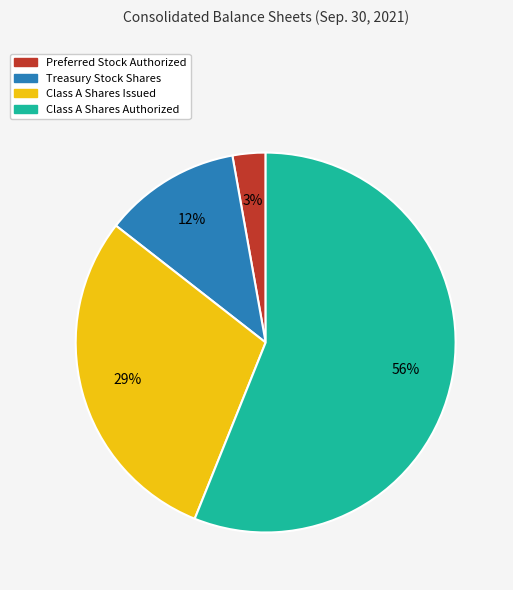

Which has a higher value, Class A Shares Authorized or Preferred Stock Authorized?

Class A Shares Authorized